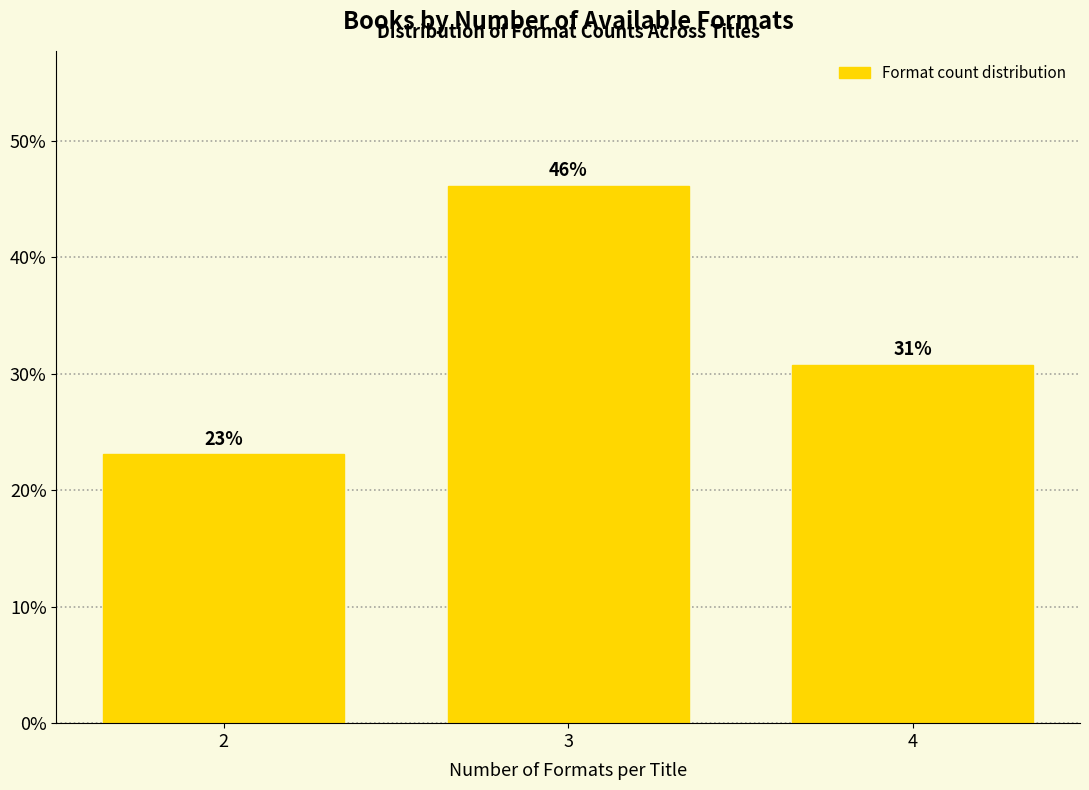

The chart shows a value of 30.8 at 4. True or false?

True